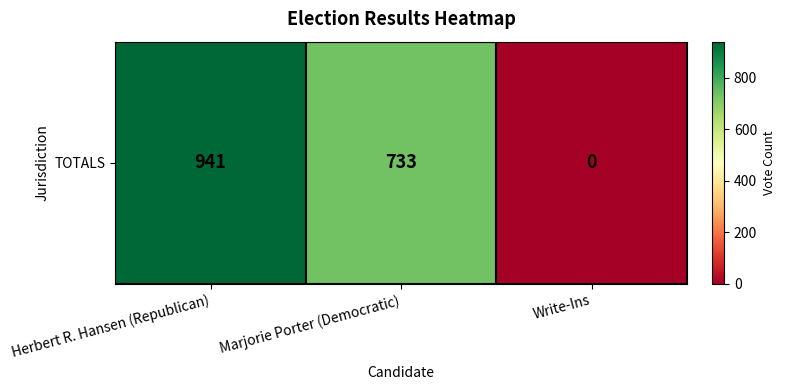

Where is the data nearest to the value 470?

Marjorie Porter (Democratic)